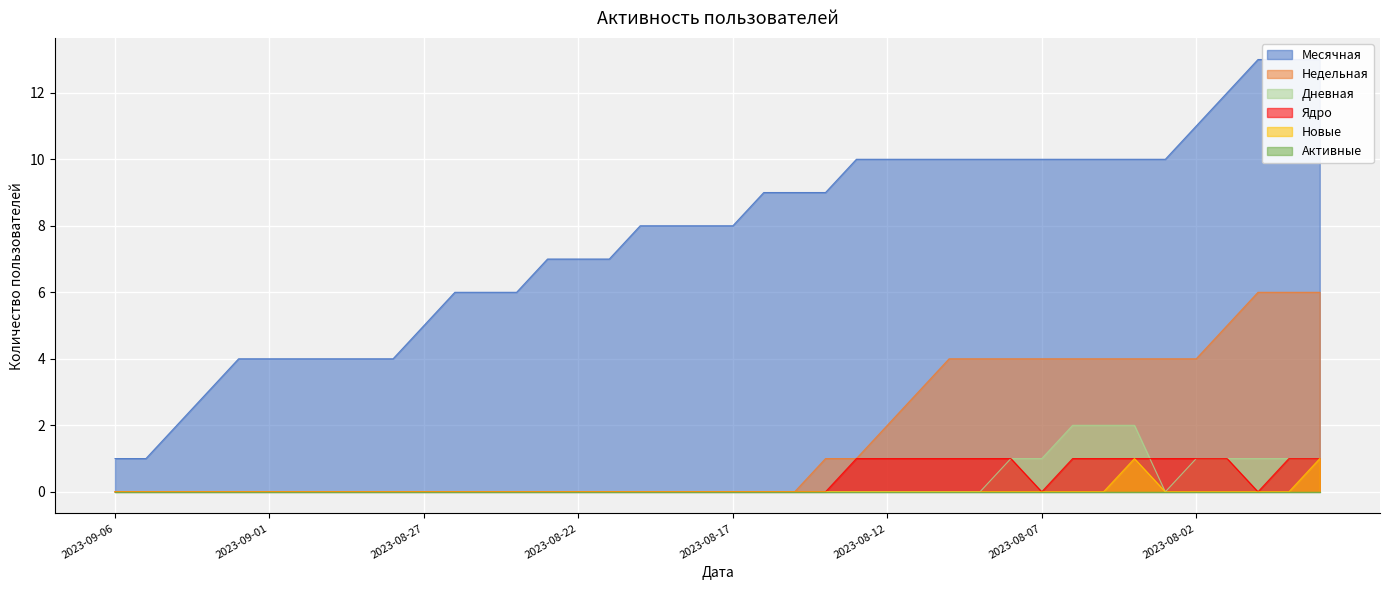

At how many categories does at least one series exceed 5?

29